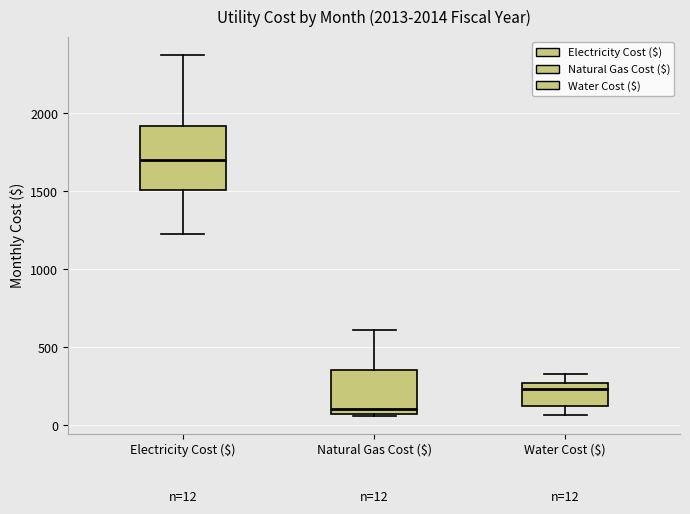

Which box's median line is the highest?

Electricity Cost ($)